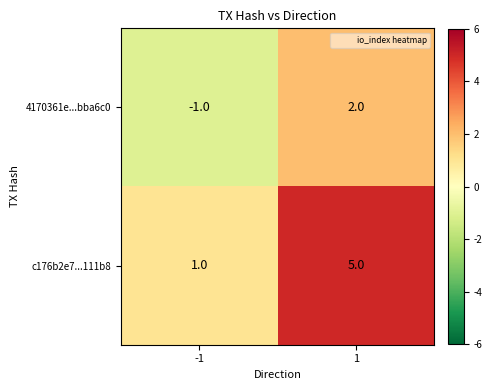

How many data points does each series have?

2